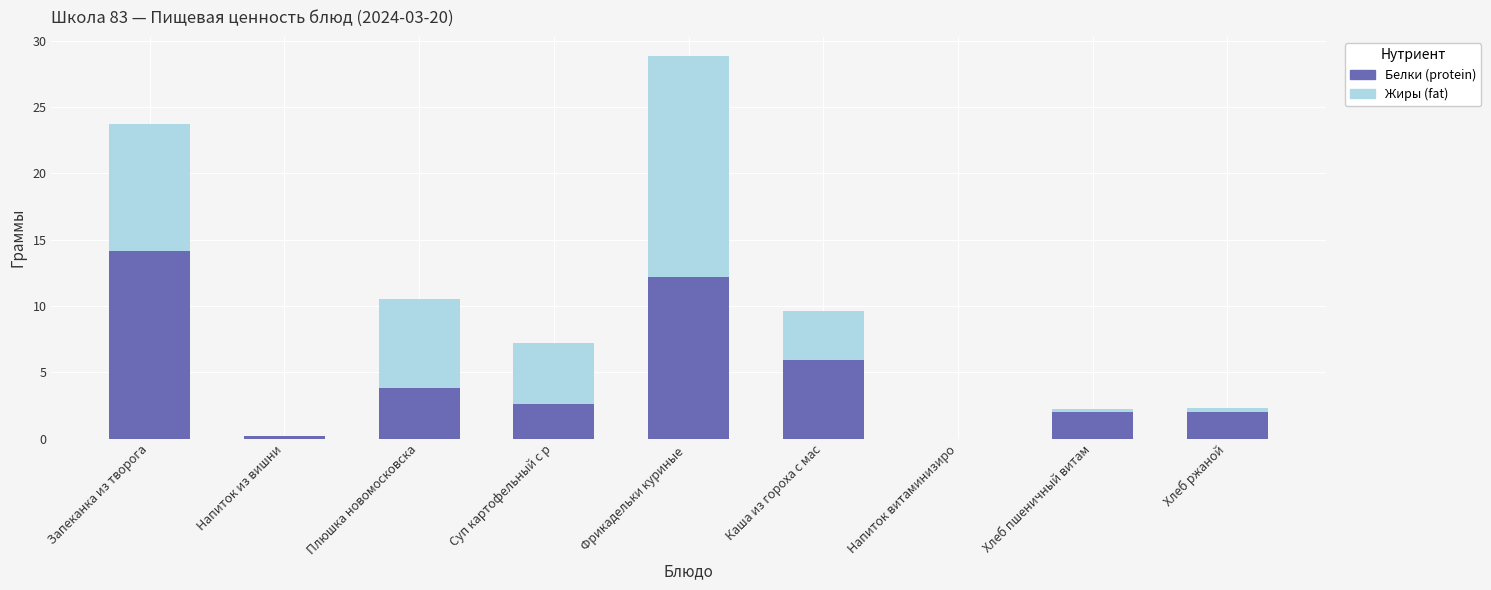

What is the total value across all series at Каша из гороха с мас?

9.6